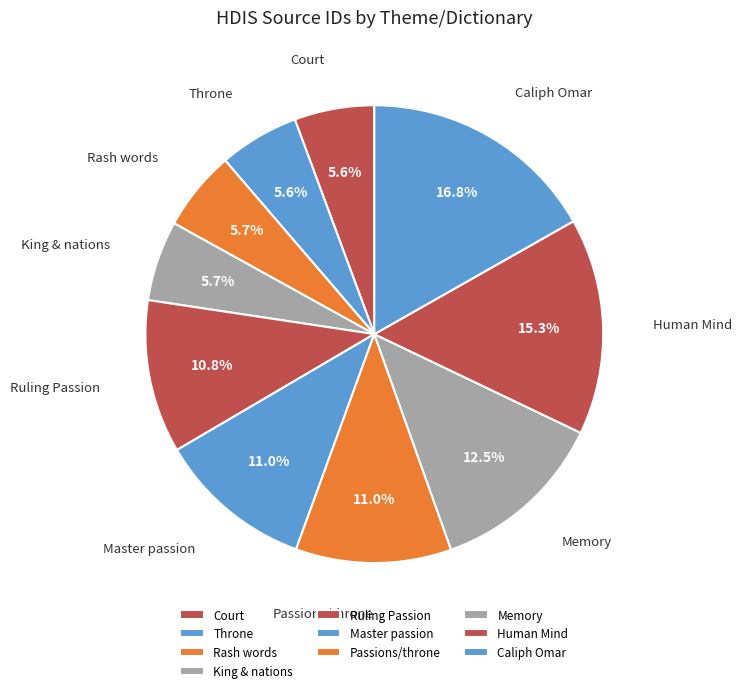

To the nearest percent, what percentage of the pie is Human Mind?

15%